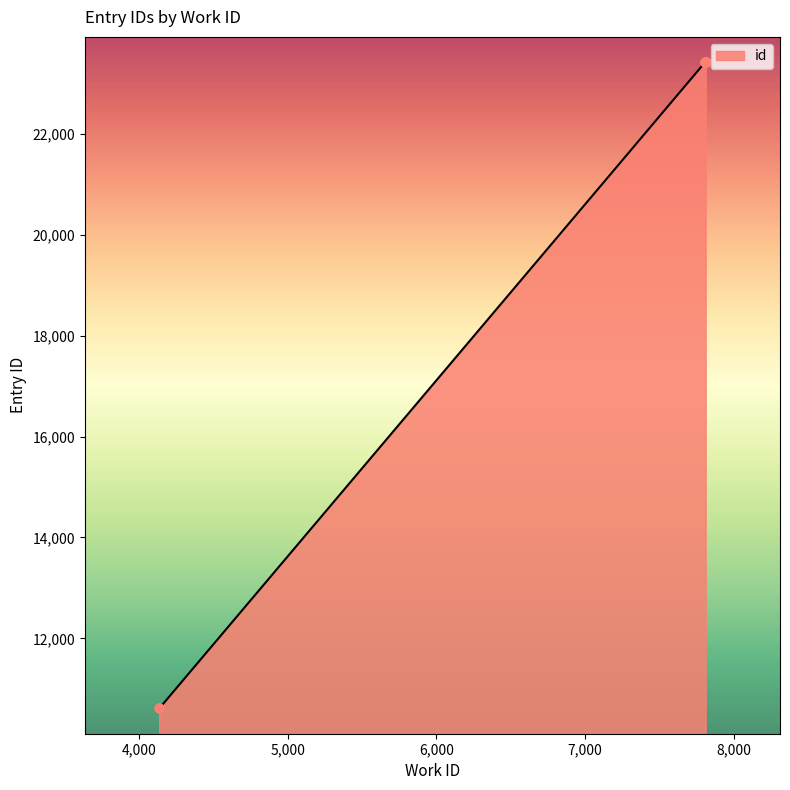

What is the change in value from 7807 to 7811?

+5